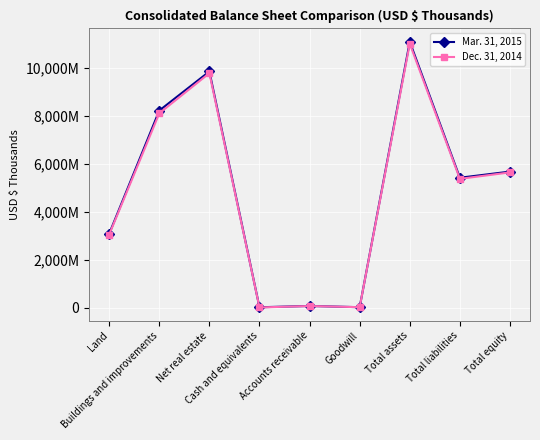

Between which two adjacent categories do Mar. 31, 2015 and Dec. 31, 2014 first intersect?

Accounts receivable and Goodwill